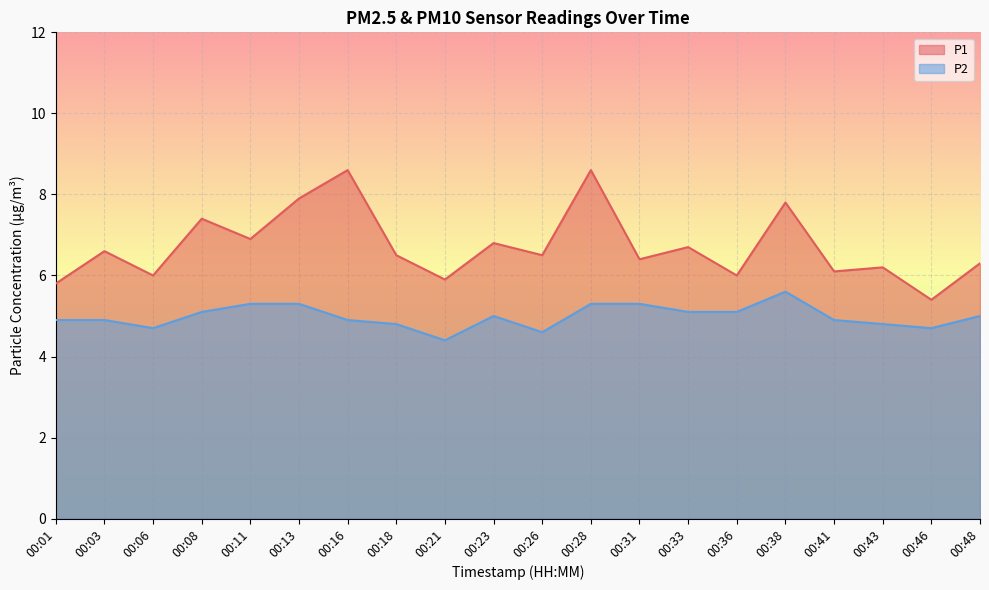

Where is P2 nearest to the value 5?

00:23